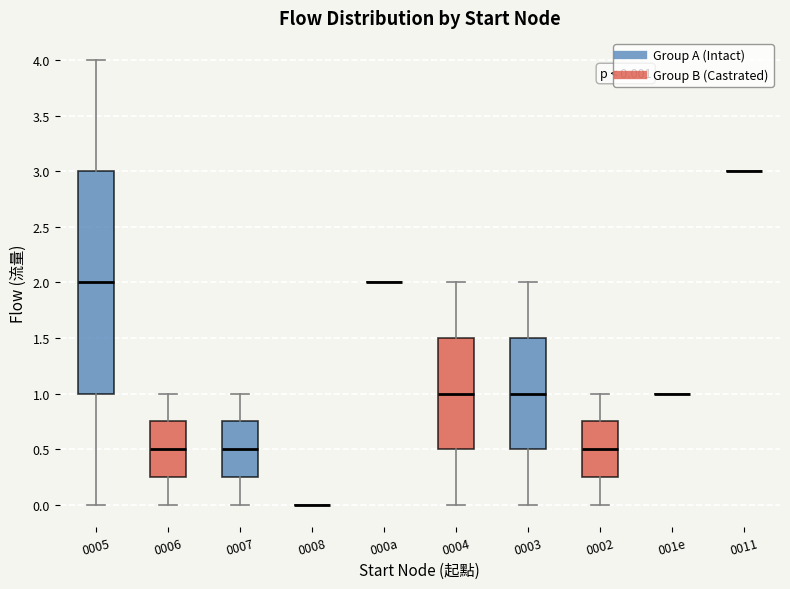

Comparing the boxes themselves (not the whiskers), which one is the tallest?

0005